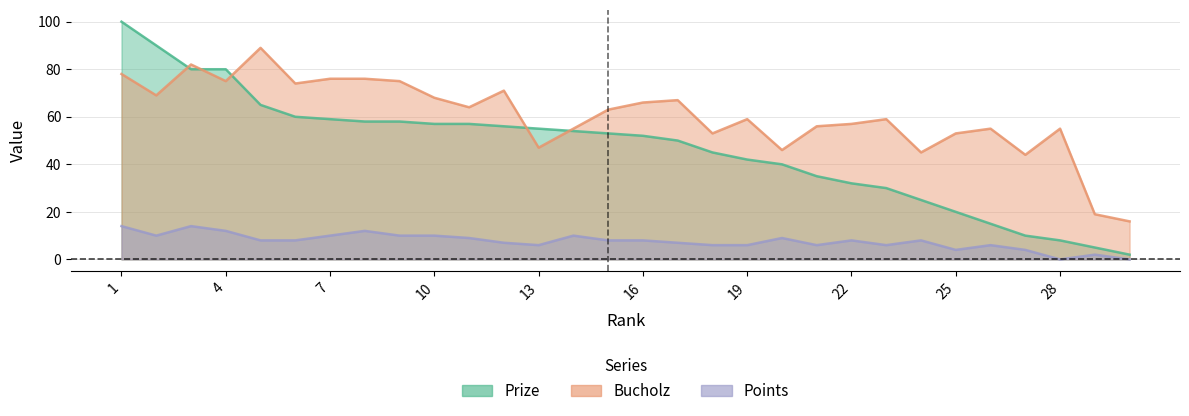

How many categories are shown in the chart?

30